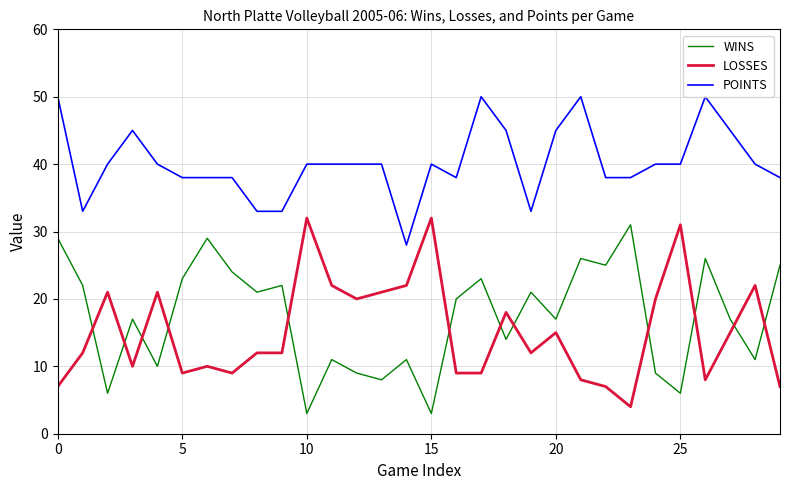

What is the average value of the POINTS series?

40